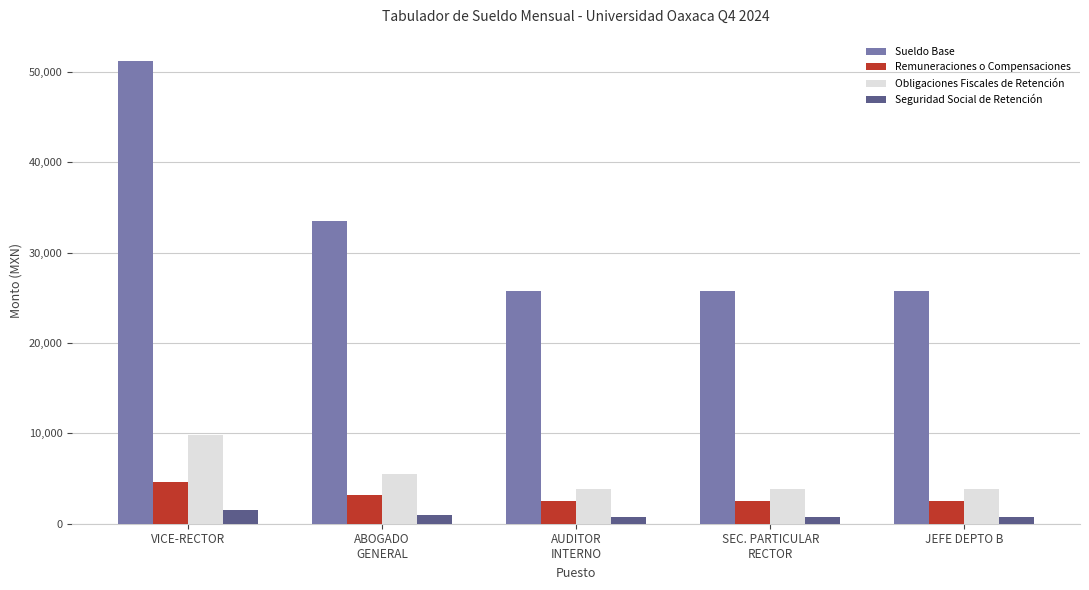

Does the chart contain any negative values?

No